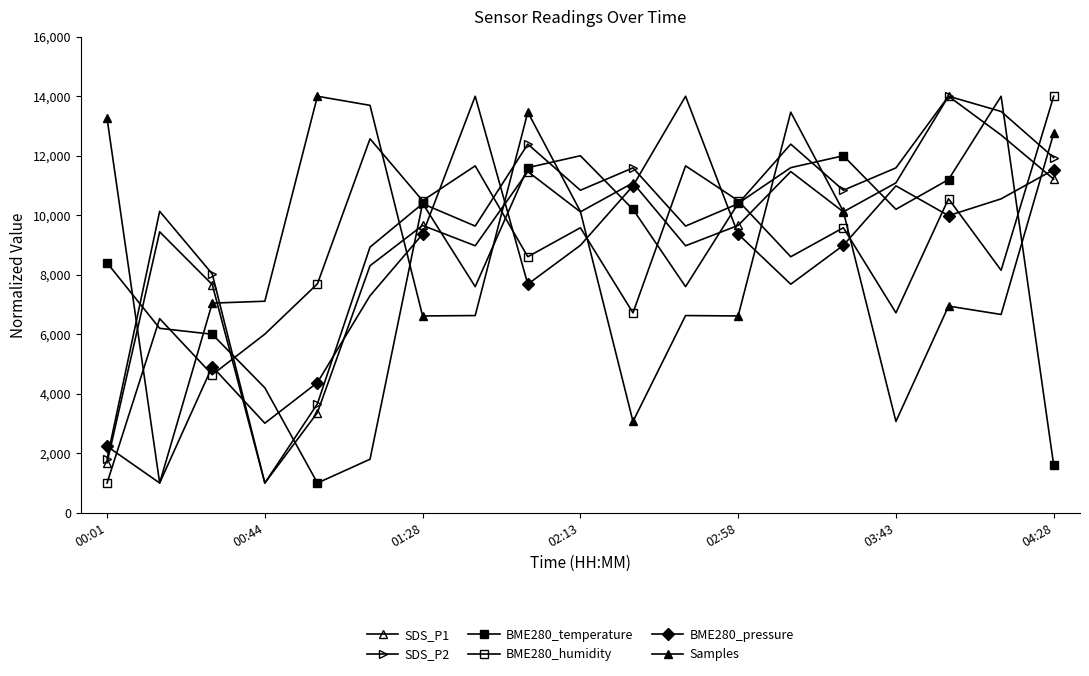

Reading left to right, what are all the values shown in this chart?

SDS_P1: 1683.5	9443.0	7670.9	1000.0	3367.1	8303.8	9658.2	8974.7	11468.4	10113.9	11088.6	8974.7	9658.2	11468.4	10113.9	11088.6	14000.0	12696.2	11215.2
SDS_P2: 1812.5	10133.1	8026.6	1000.0	3663.2	8929.4	10388.9	9636.6	12390.0	10840.3	11592.6	9636.6	10388.9	12390.0	10840.3	11592.6	14000.0	13488.4	11938.7
BME280_temperature: 8400.0	6200.0	6000.0	4200.0	1000.0	1800.0	10400.0	7600.0	11600.0	12000.0	10200.0	7600.0	10400.0	11600.0	12000.0	10200.0	11200.0	14000.0	1600.0
BME280_humidity: 1000.0	6525.0	4640.0	6005.0	7695.0	12570.0	10490.0	11660.0	8605.0	9580.0	6720.0	11660.0	10490.0	8605.0	9580.0	6720.0	10555.0	8150.0	14000.0
BME280_pressure: 2234.9	1000.0	4915.4	3010.4	4377.1	7294.8	9365.5	14000.0	7682.6	8989.0	10988.1	14000.0	9365.5	7682.6	8989.0	10988.1	9986.7	10551.4	11530.3
Samples: 13253.0	1000.0	7046.4	7110.3	14000.0	13693.9	6615.4	6628.7	13465.0	10128.6	3069.1	6628.7	6615.4	13465.0	10128.6	3069.1	6946.7	6665.2	12755.9